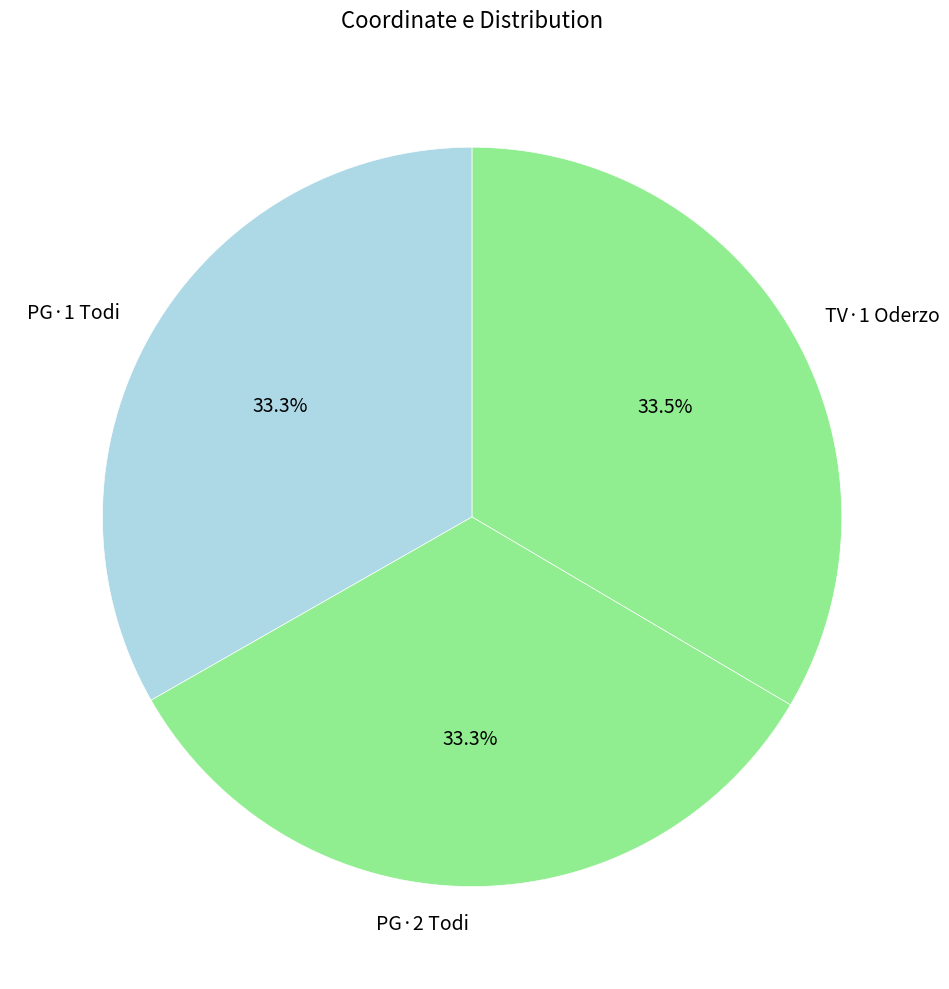

How many segments does this pie chart have?

3